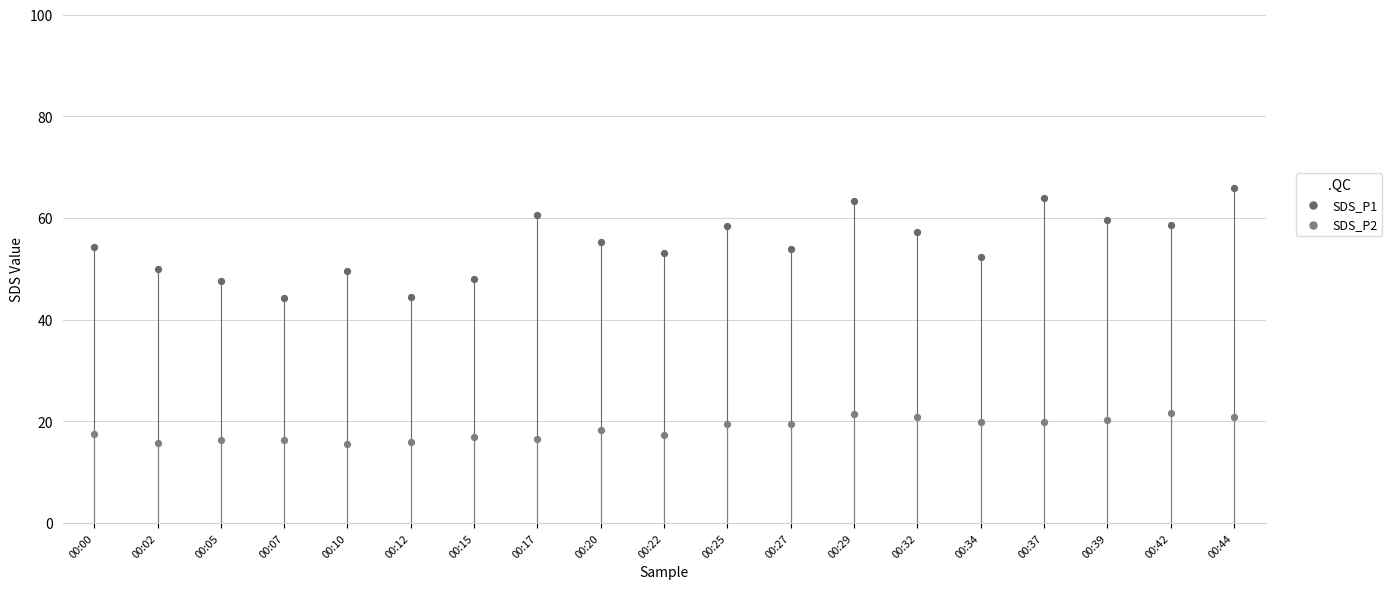

Which series contains the highest Y value?

SDS_P1